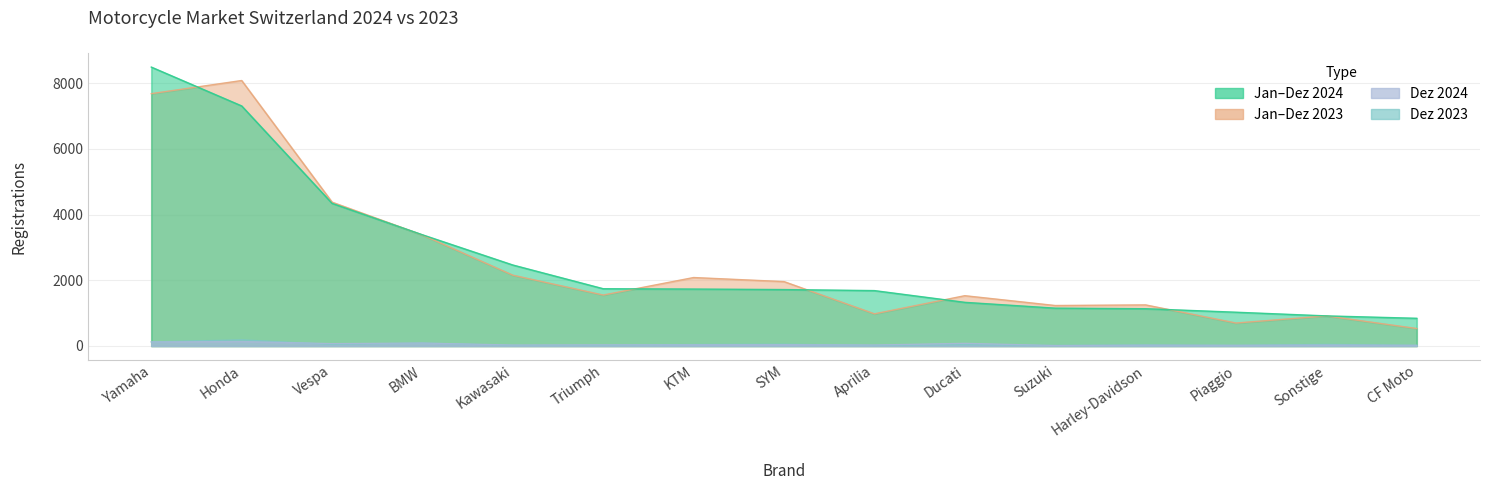

True or false: Dez 2023 and Jan-Dez 2024 intersect in this chart.

False